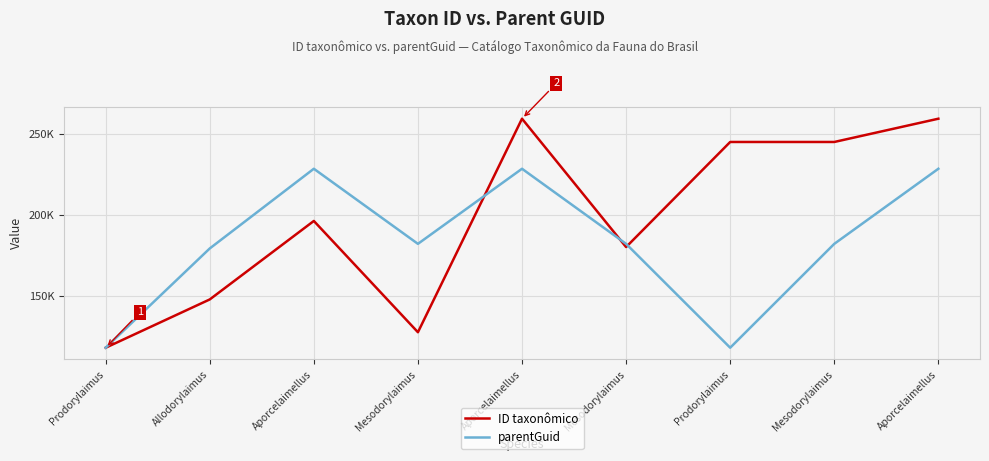

The value of parentGuid at Mesodorylaimus is 182011. True or false?

True